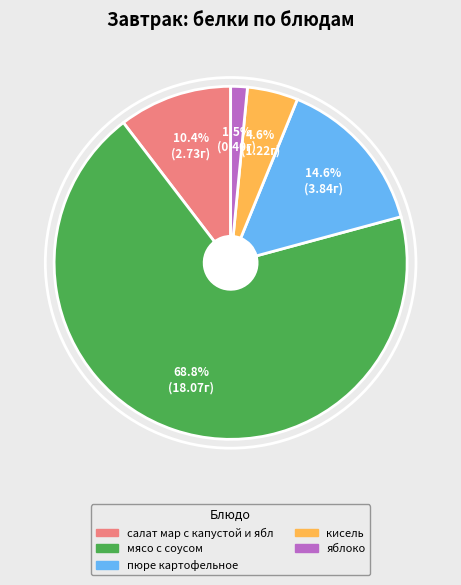

What is the smallest slice in the pie chart?

яблоко